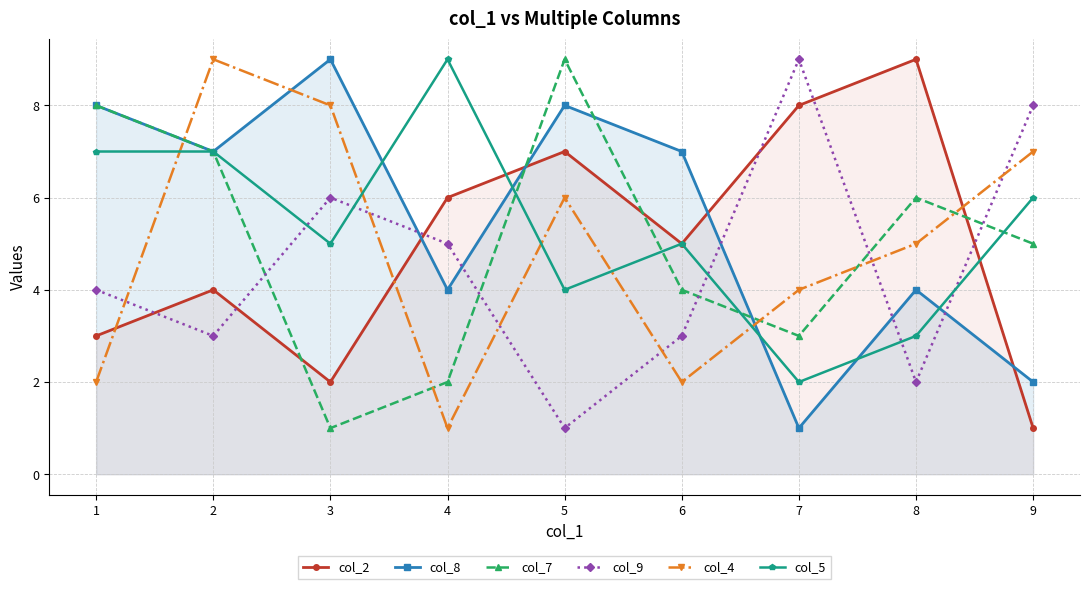

Rank the categories by col_2 value from lowest to highest.

9, 3, 1, 2, 6, 4, 5, 7, 8